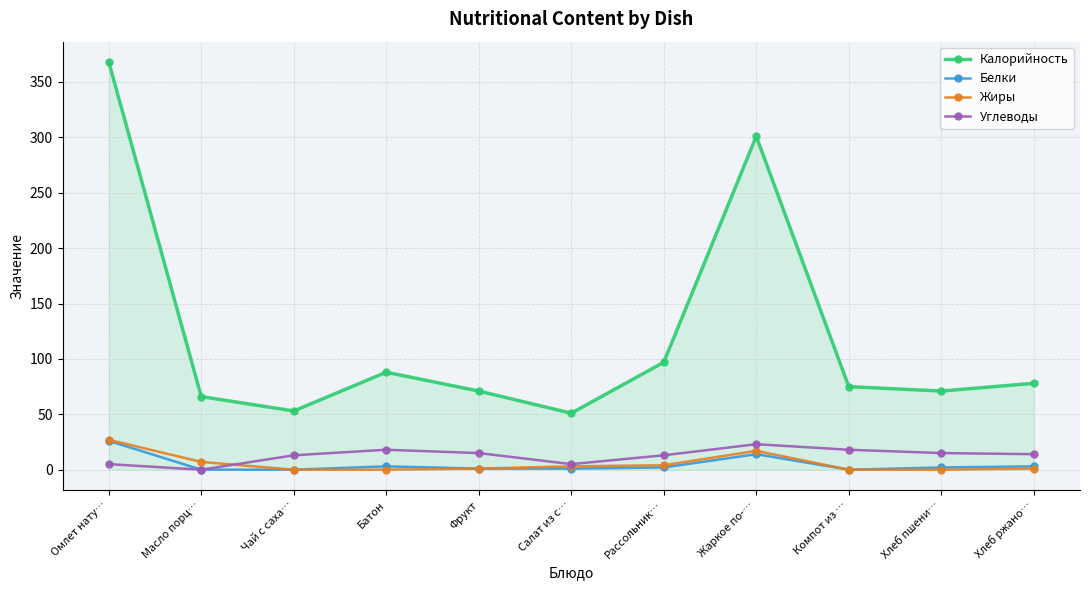

How many series are shown in this chart?

4